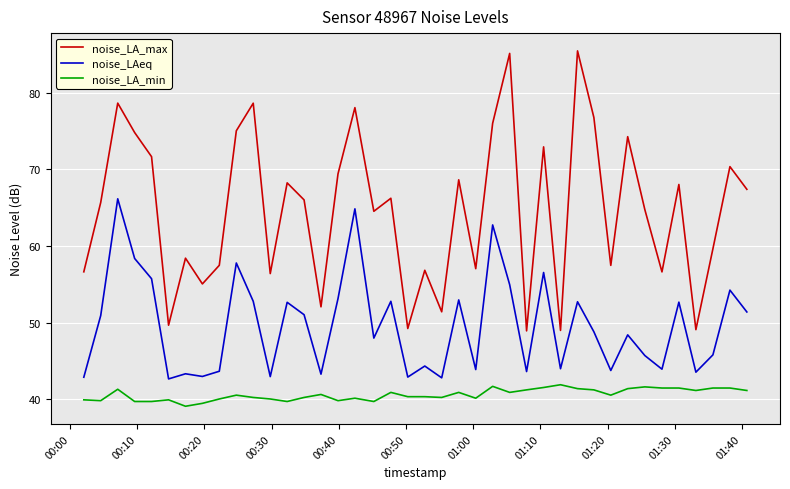

What is the highest value of the noise_LA_max series?

85.5